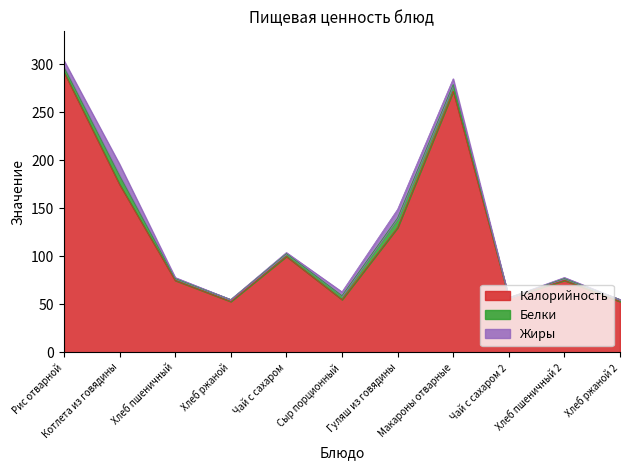

Count the number of data series in this chart.

3